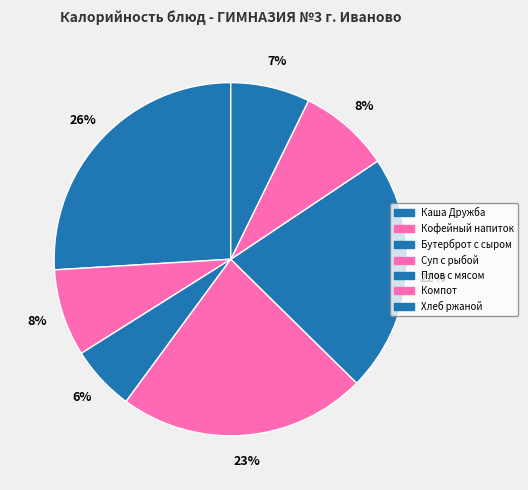

How many slices are in this pie chart?

7